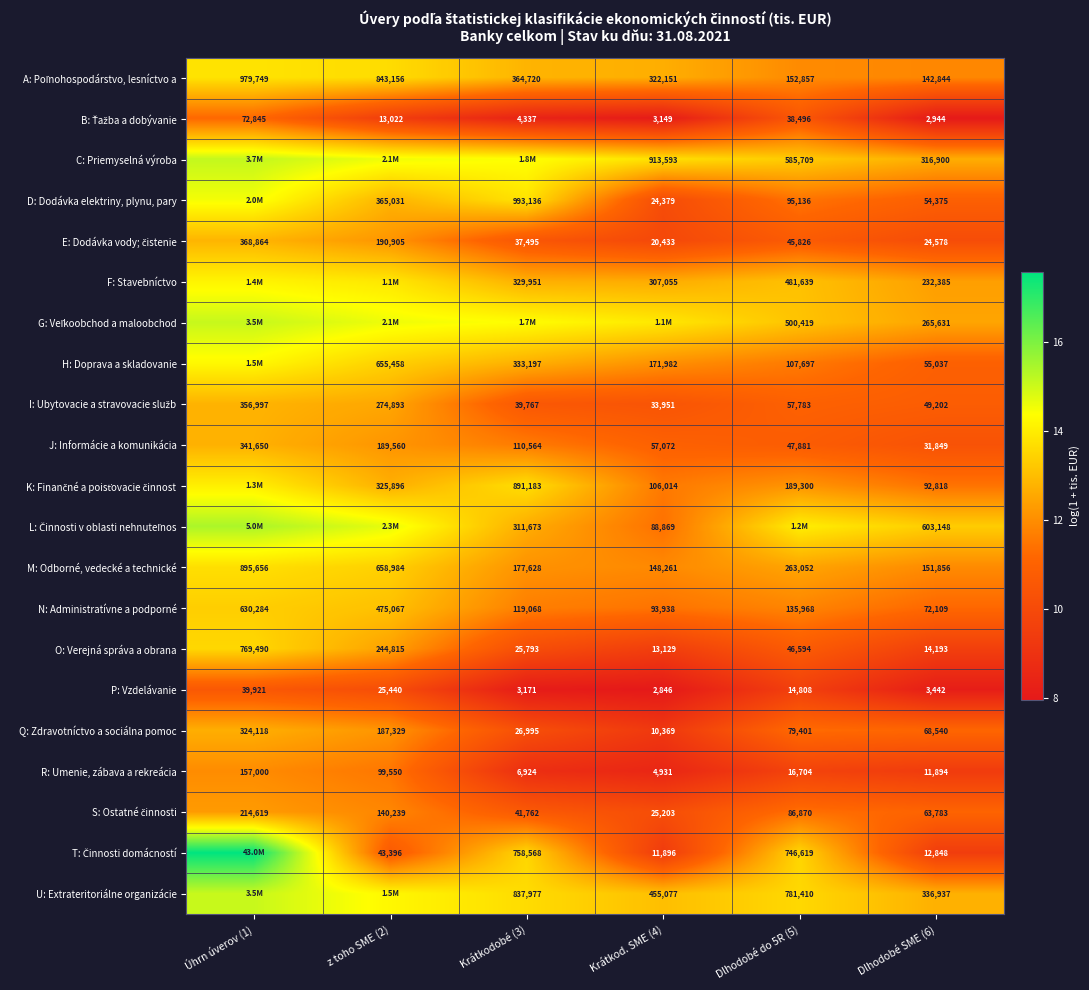

Where is B: Ťažba a dobývanie nearest to the value 9?

z toho SME (2)